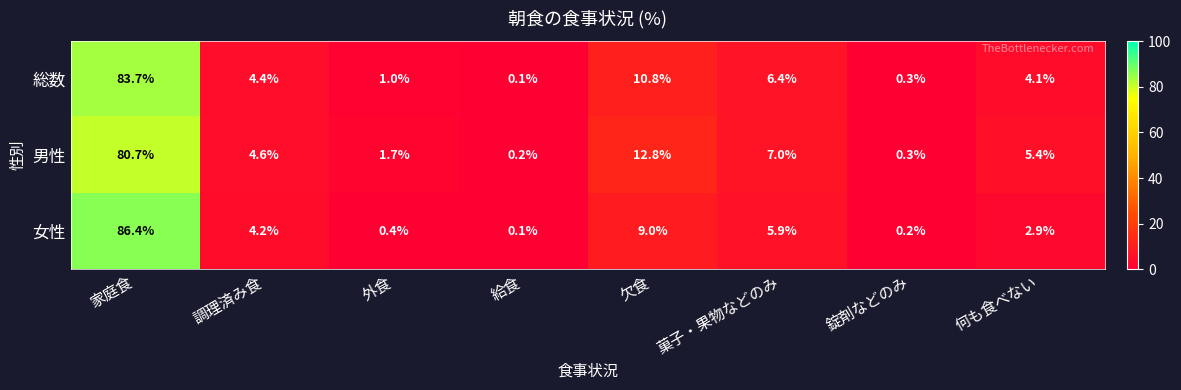

At which label is 総数 closest to 41?

欠食